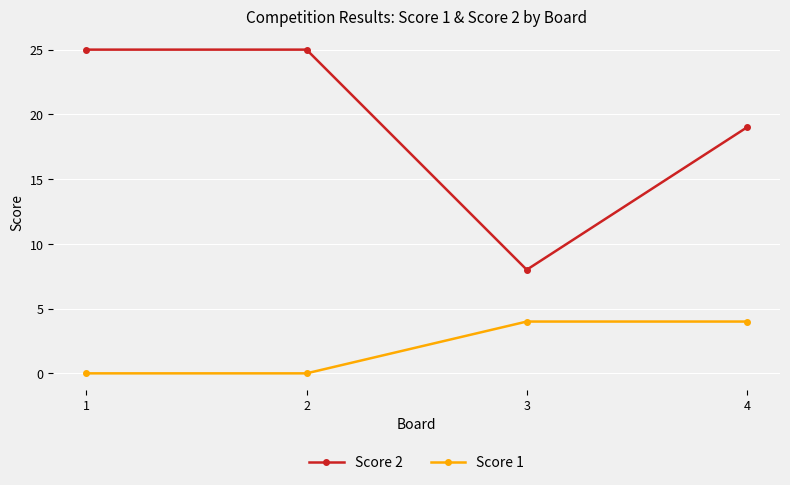

True or false: Score 2 has more than 2 points higher than both neighbors.

False